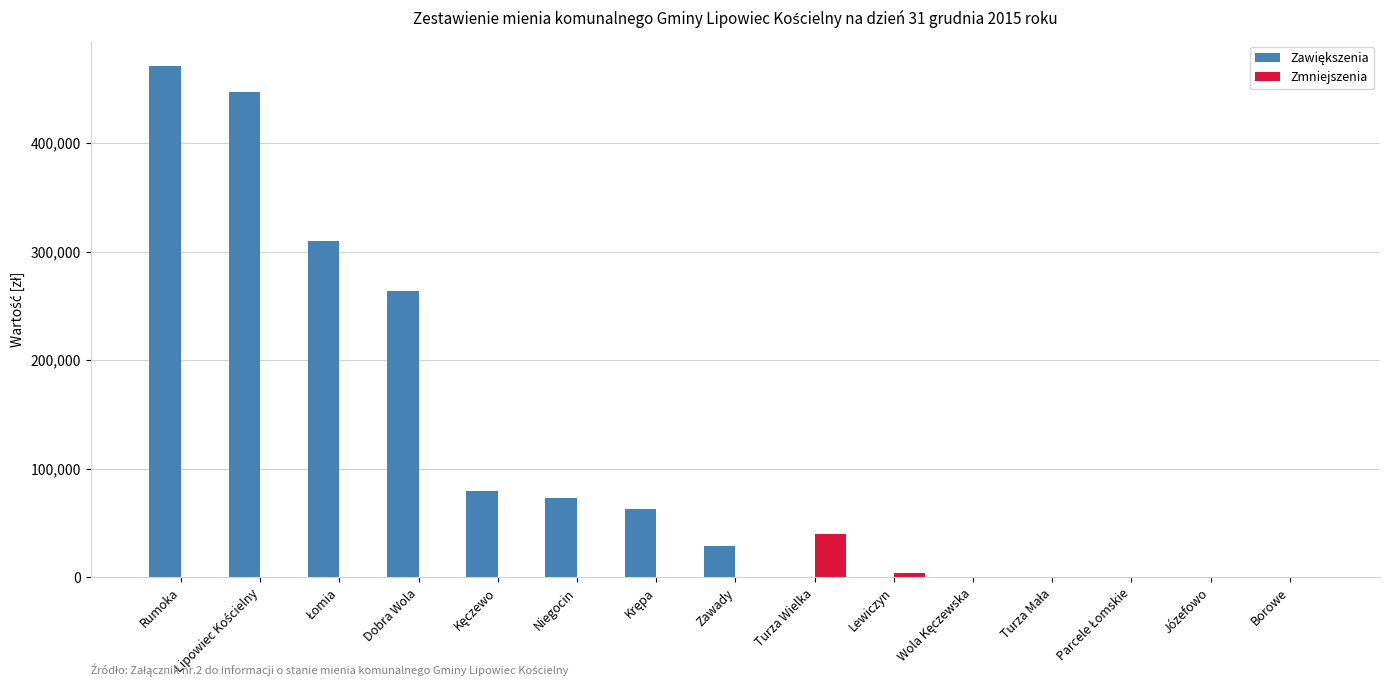

What is the greatest value displayed?

470741.2